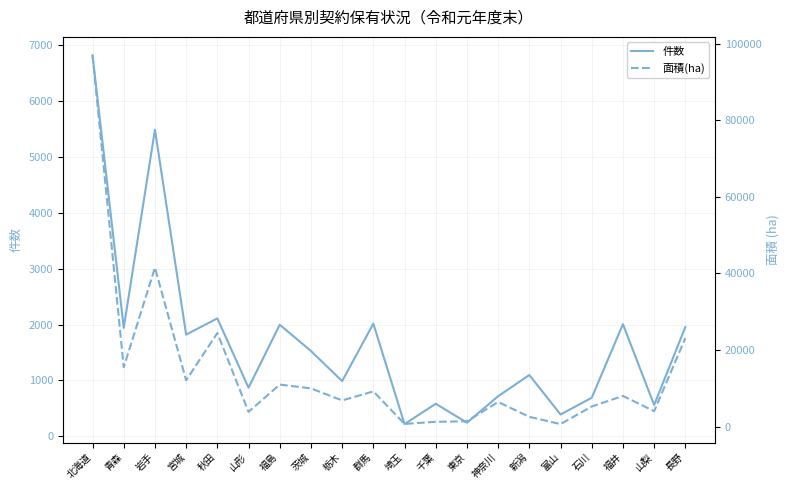

Which label corresponds to the smallest value in the chart?

埼玉